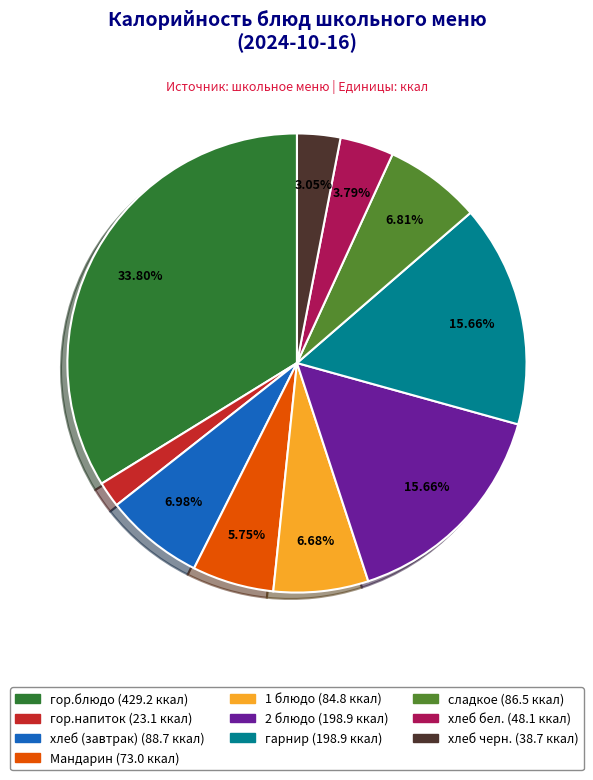

Is it true that хлеб (завтрак) is 17% of the pie?

False